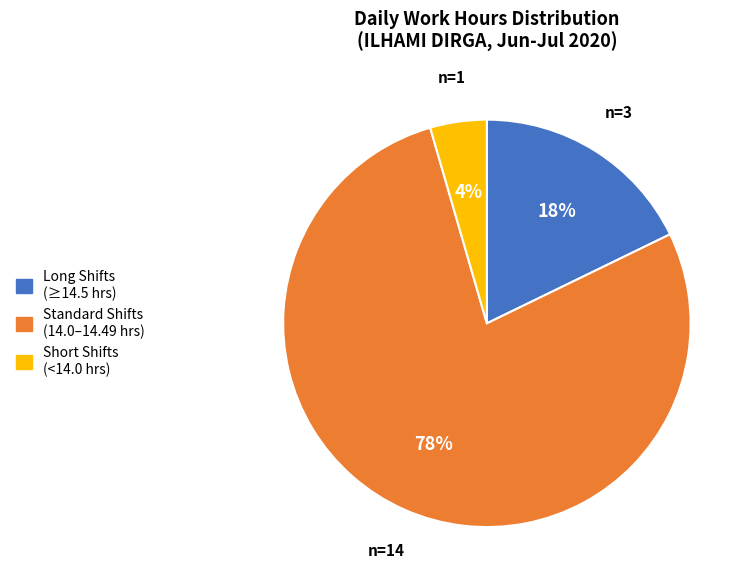

To the nearest percent, what is the average slice percentage?

33%